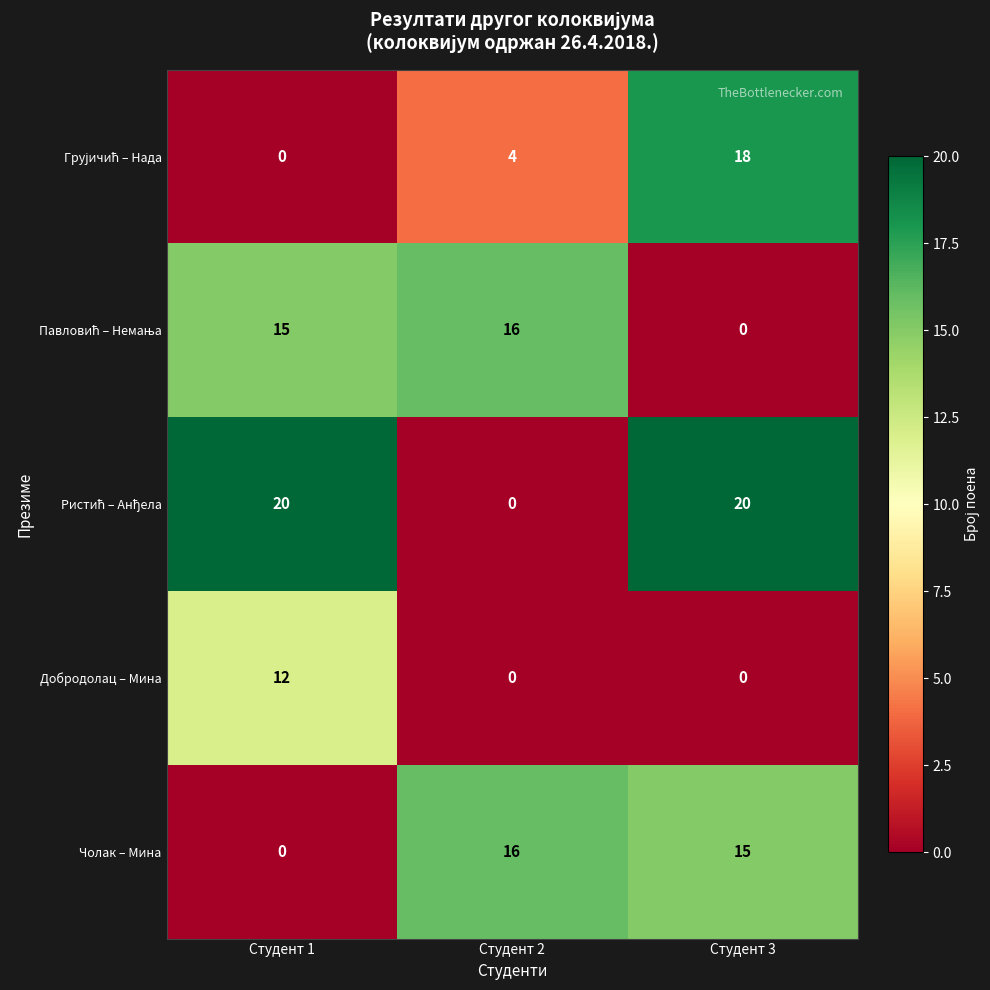

What is the sum of all Чолак – Мина values?

31